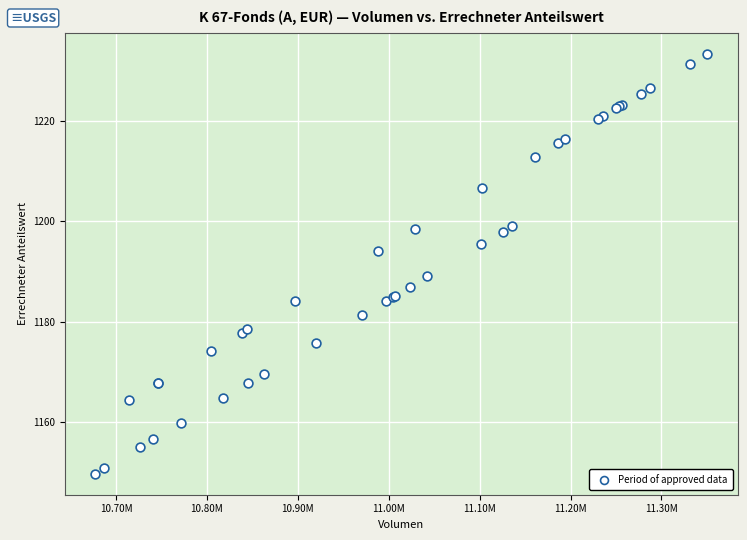

What Y value in the scatter plot is closest to 1191?

1189.0